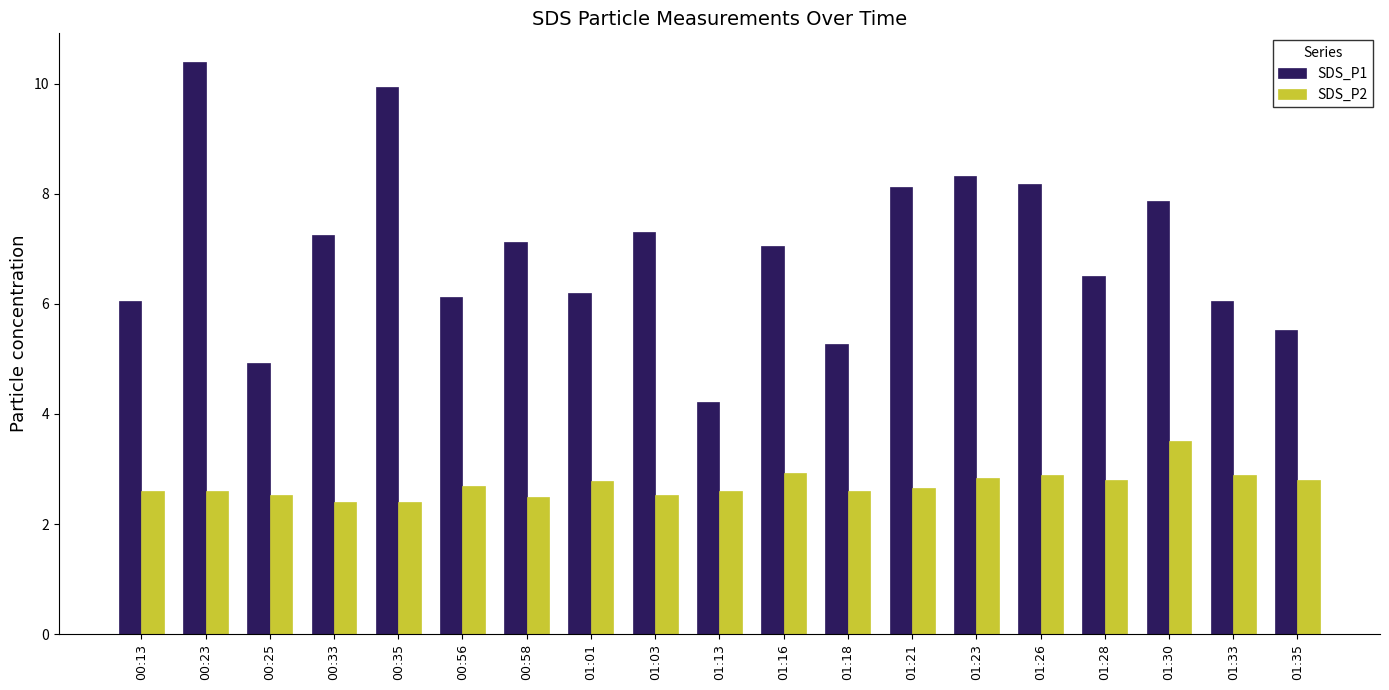

Rank the series by their average value, from lowest to highest.

SDS_P2, SDS_P1